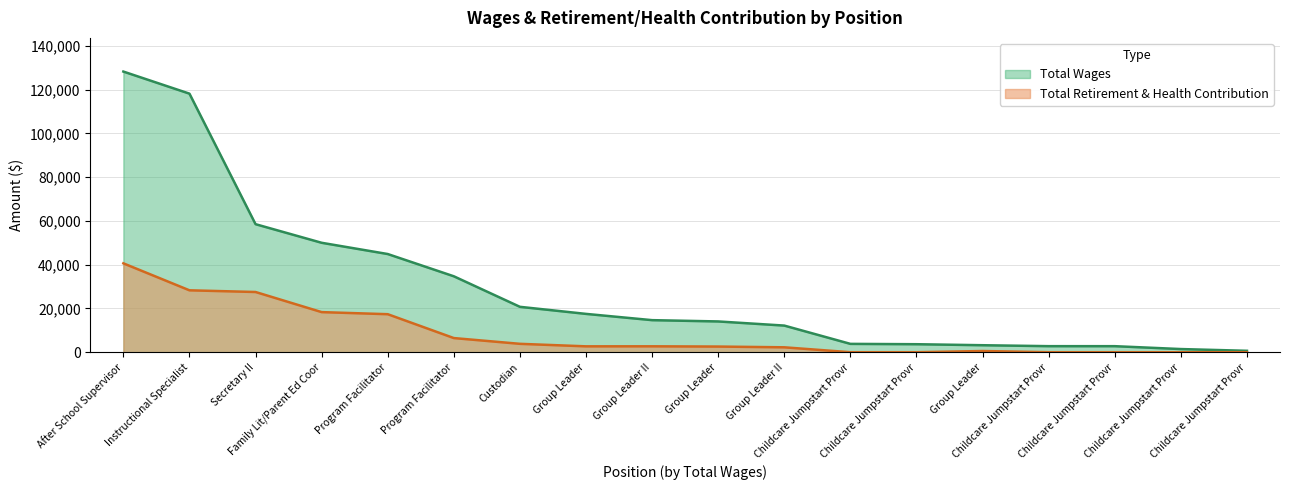

The Total Retirement & Health Contribution series shows 1470 at Group Leader. True or false?

False